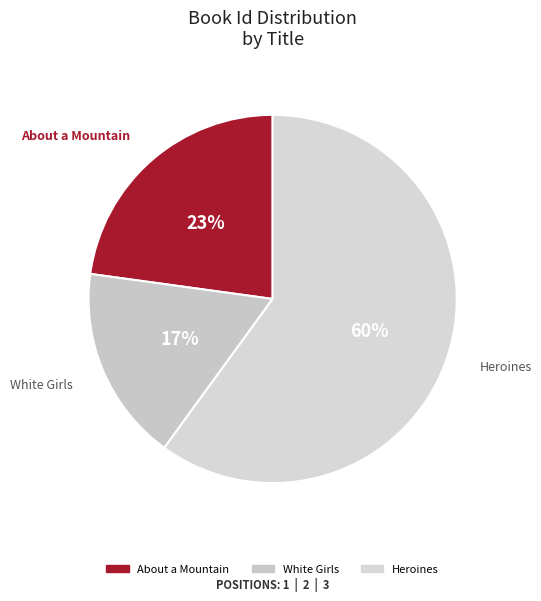

The Heroines slice represents 52% of the pie. True or false?

False